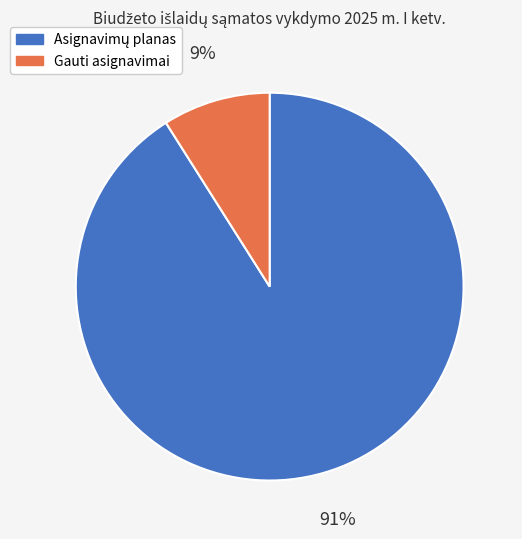

To the nearest percent, what is the difference between the largest and smallest slice percentages?

82%